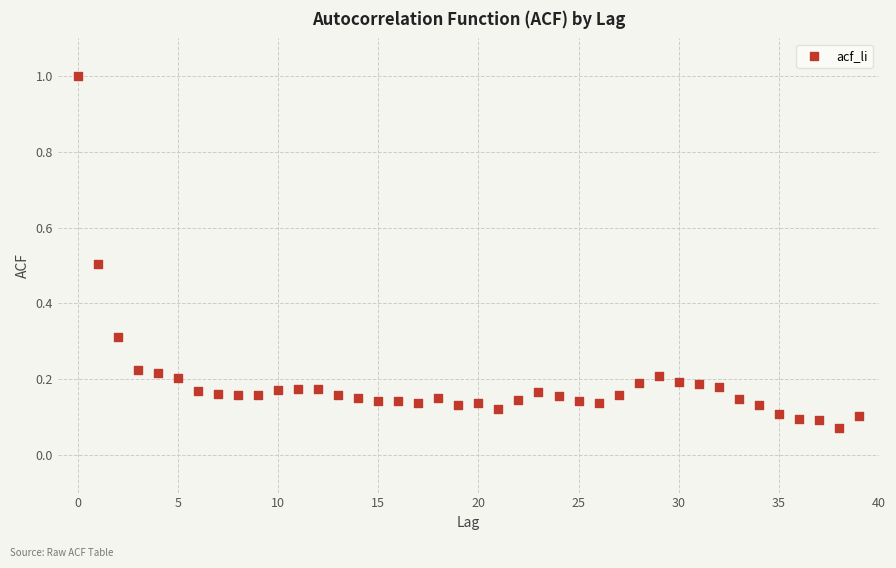

What is the range of Y values (max minus min)?

0.9